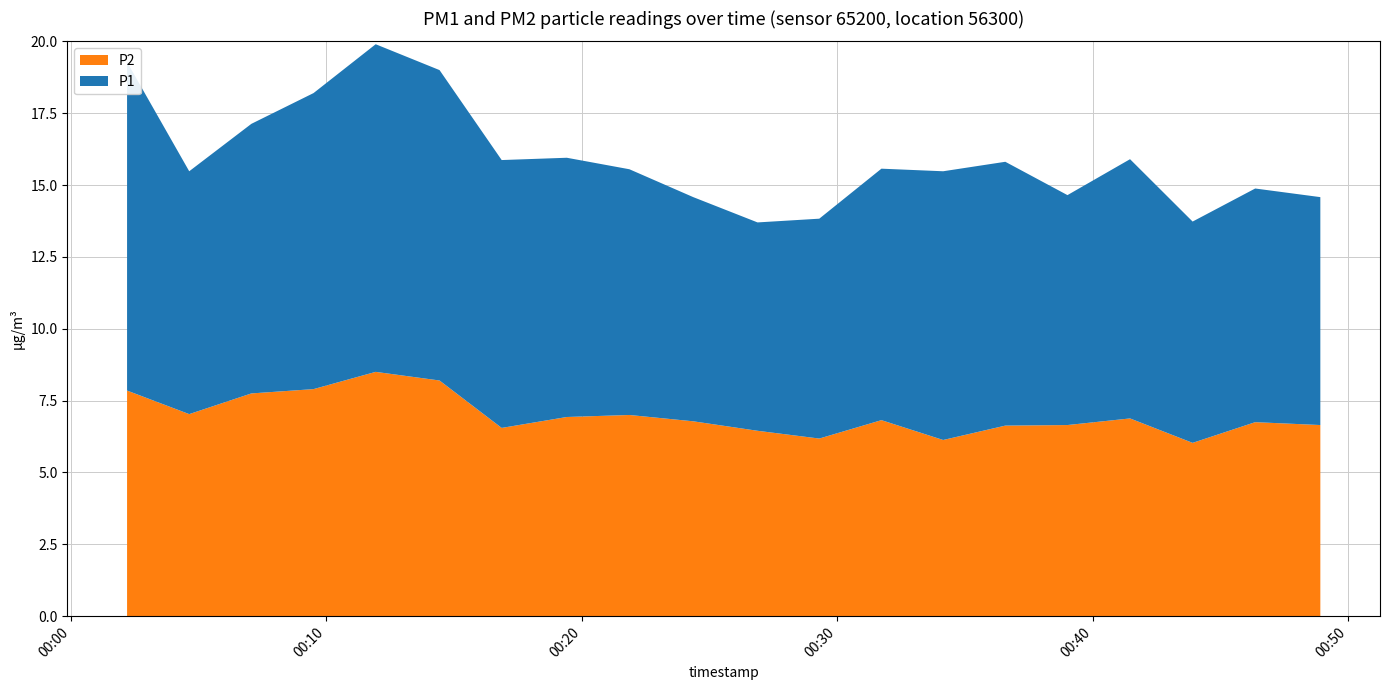

Reading left to right, transcribe all the data shown in this chart.

P1: 11.4	8.4	9.4	10.3	11.4	10.8	9.3	9.0	8.6	7.8	7.2	7.7	8.8	9.3	9.2	8.0	9.0	7.7	8.1	7.9
P2: 7.8	7.0	7.8	7.9	8.5	8.2	6.5	6.9	7.0	6.8	6.5	6.2	6.8	6.1	6.6	6.7	6.9	6.0	6.8	6.7